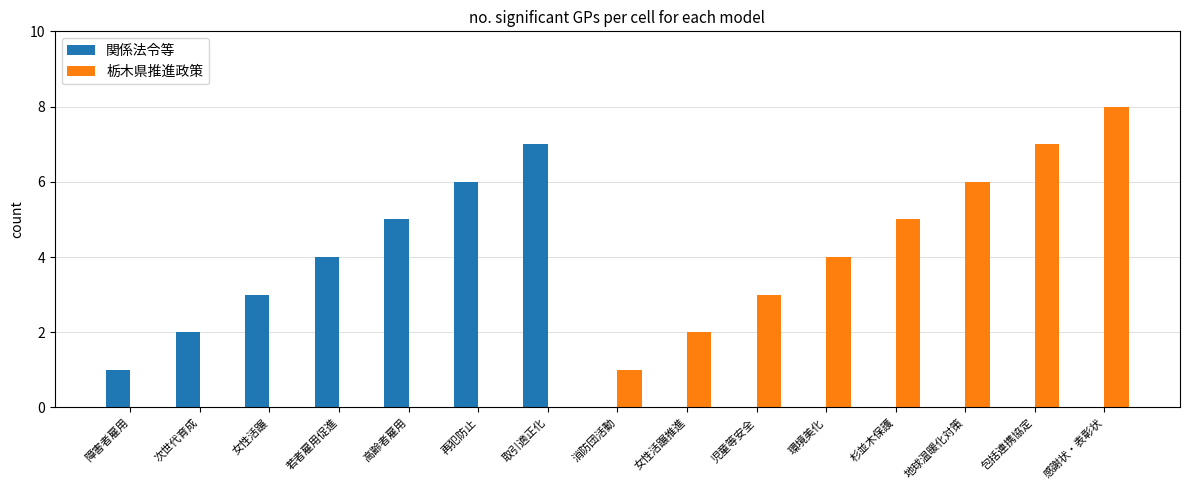

The 栃木県推進政策 series shows -4 at 次世代育成. True or false?

False